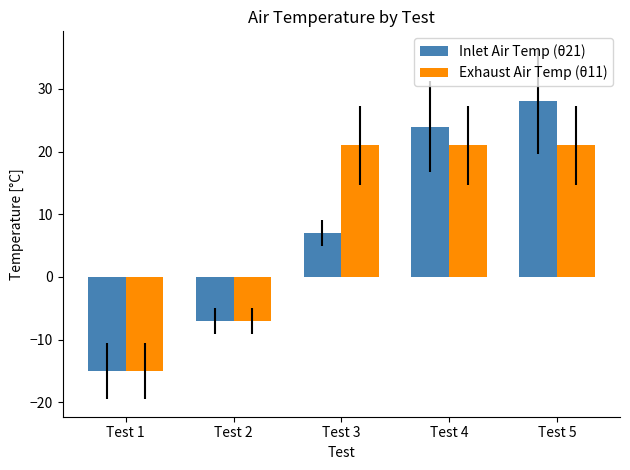

Reading right to left, list all the values displayed in this chart.

Inlet Air Temp (θ21): Test 5=28	Test 4=24	Test 3=7	Test 2=-7	Test 1=-15
Exhaust Air Temp (θ11): Test 5=21	Test 4=21	Test 3=21	Test 2=-7	Test 1=-15